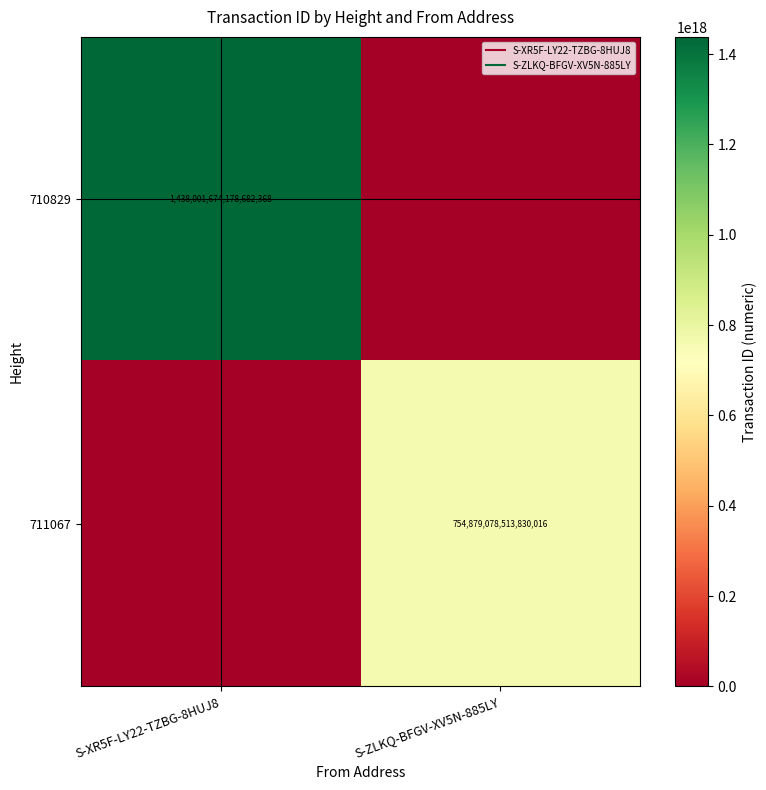

What is the difference between the highest and lowest values at S-ZLKQ-BFGV-XV5N-885LY?

754879078513830016